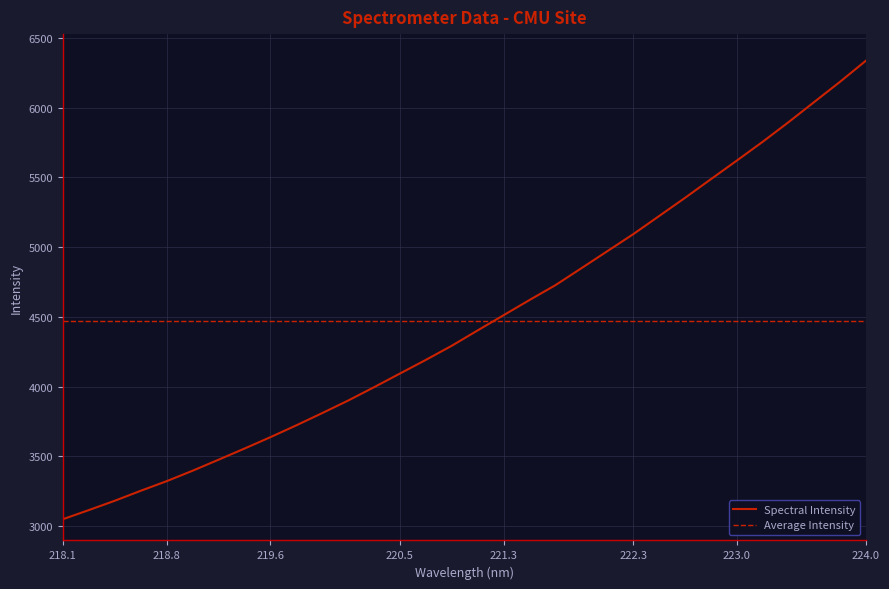

What is the difference between the maximum and minimum values?

3287.7